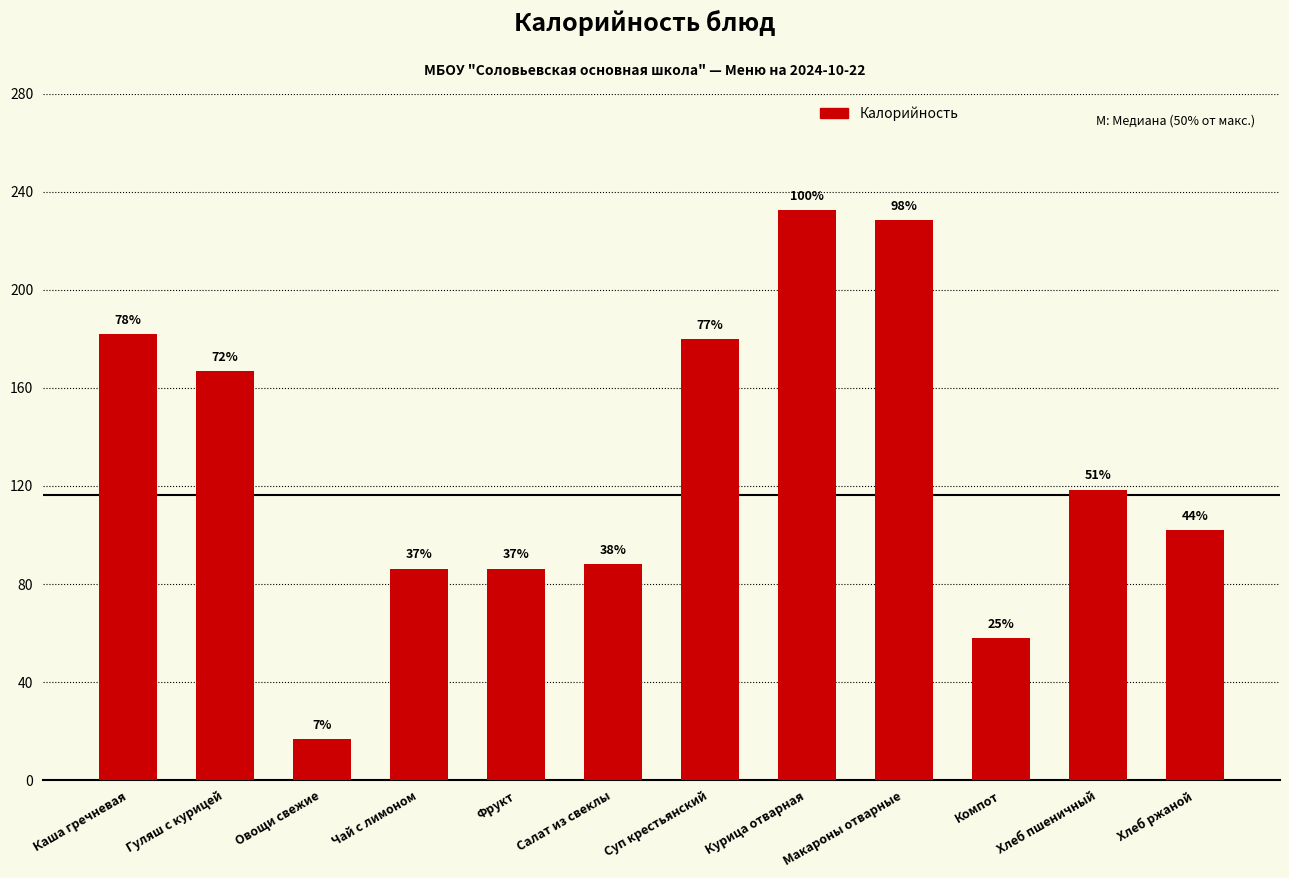

What value does the data have at Овощи свежие?

16.8